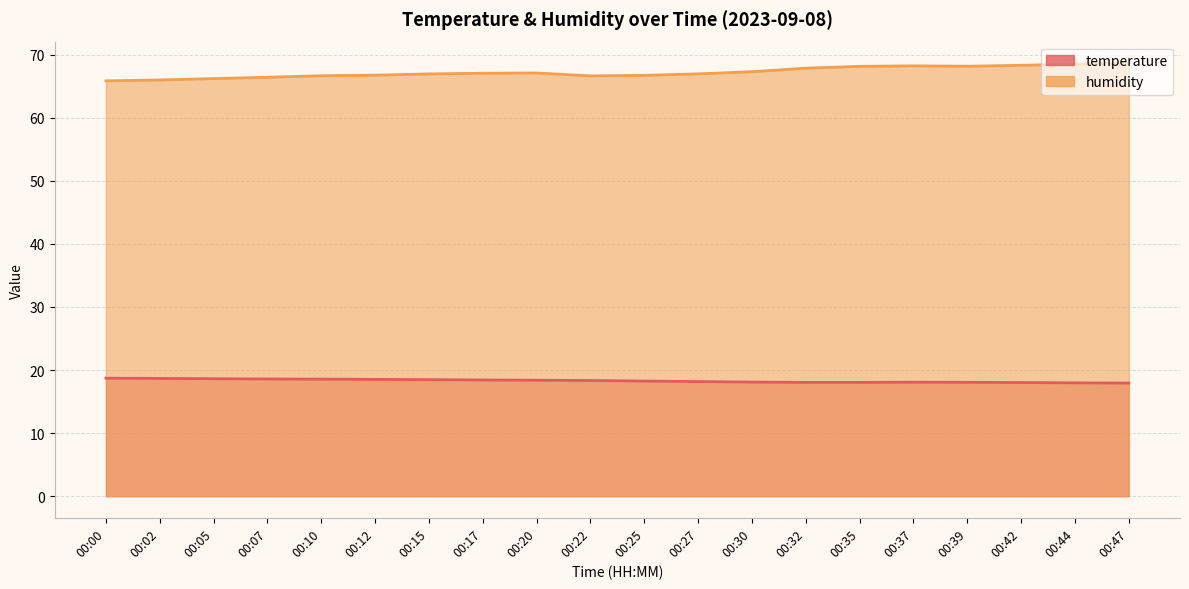

Rank the series at 00:27 from lowest to highest value.

temperature, humidity